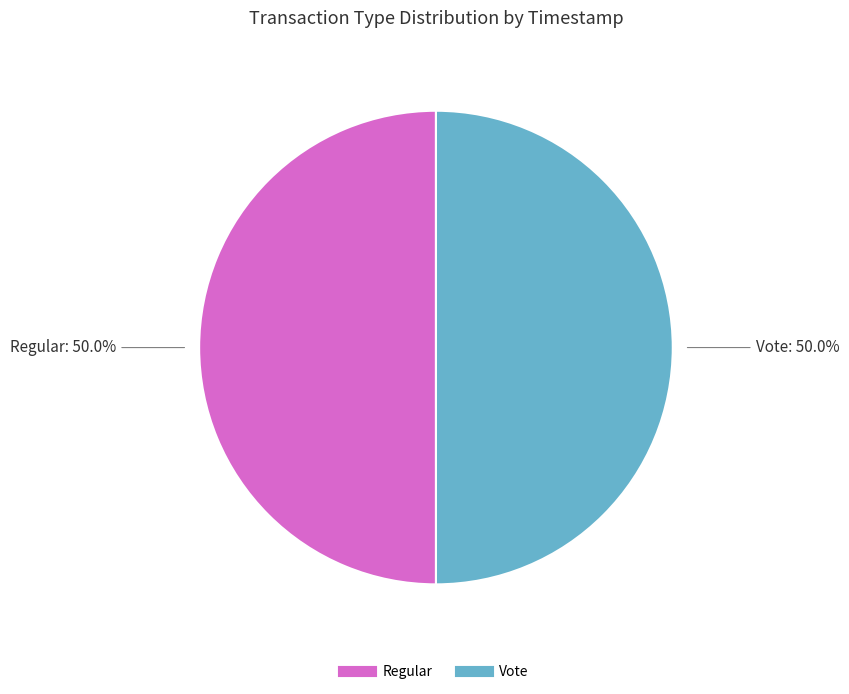

To the nearest percent, what is the combined percentage of Vote and Regular?

100%